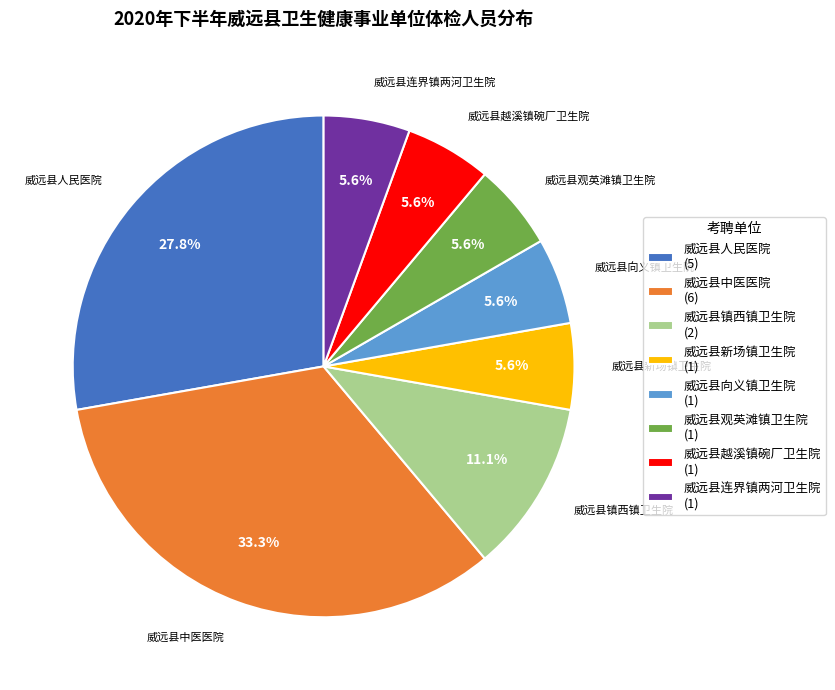

Combined, do 威远县观英滩镇卫生院 and 威远县中医医院 account for over 50%?

No